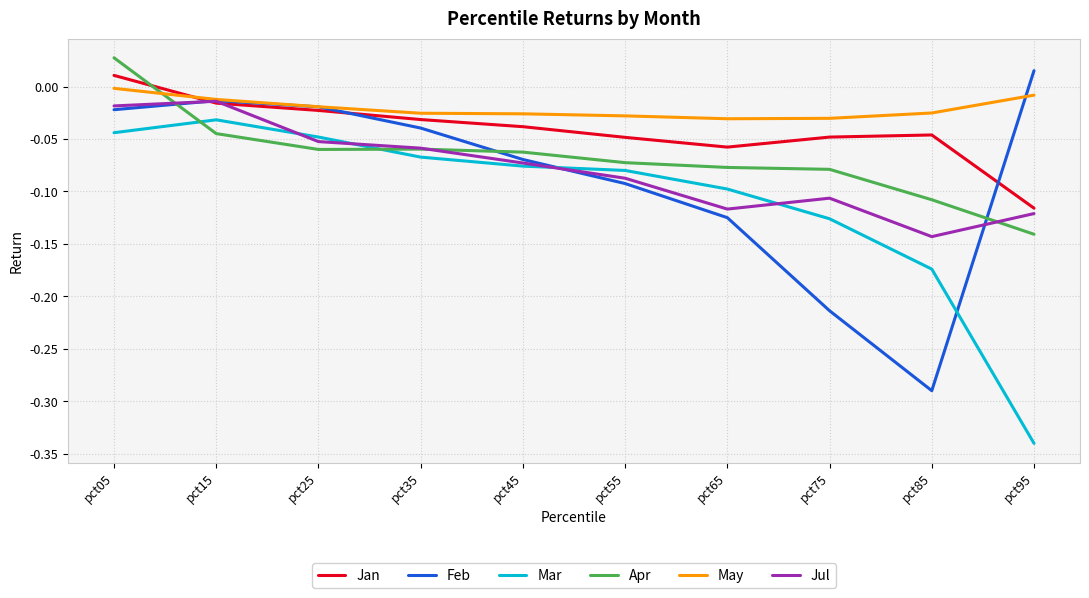

At which category does the chart reach its peak across all series?

pct05